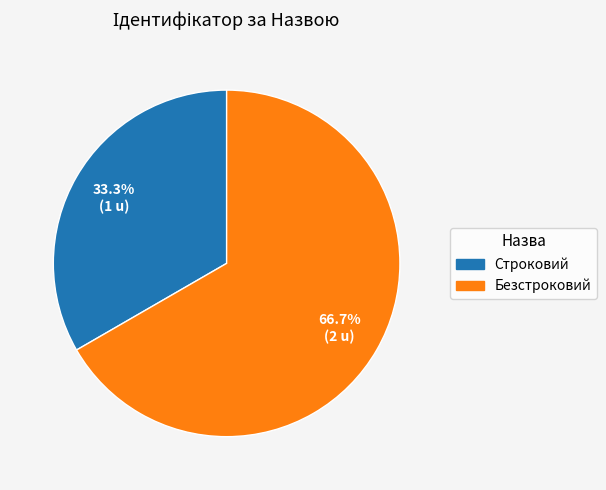

Count the number of slices in the pie.

2